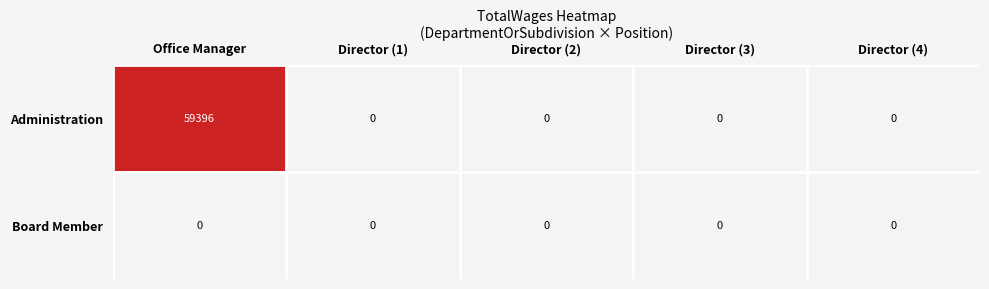

What is the greatest value displayed?

59396